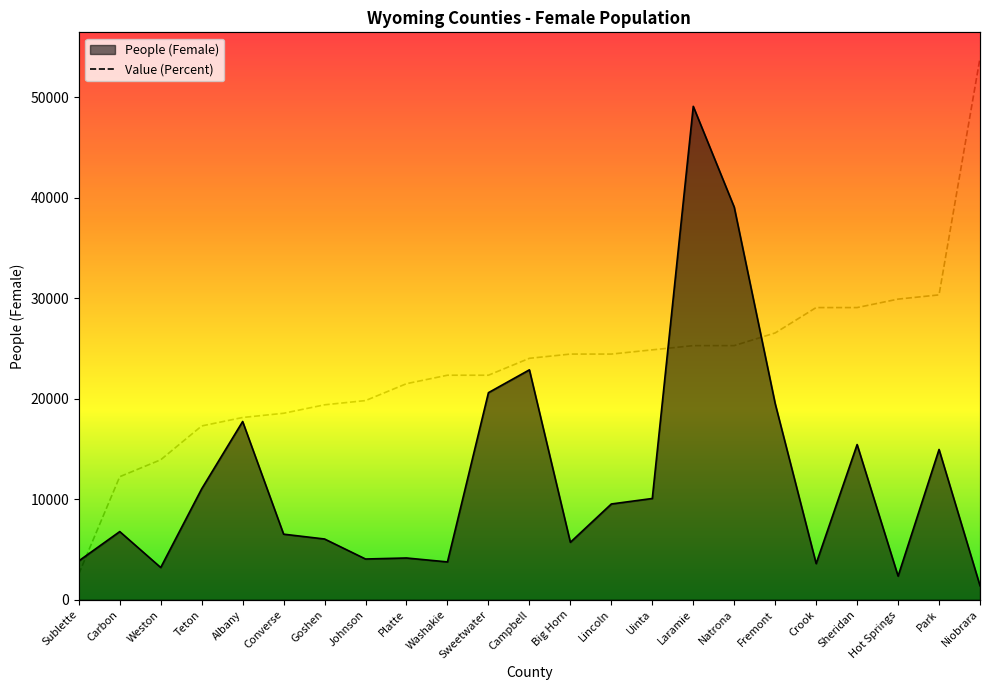

The Value (Percent) series shows 7343.8 at Park. True or false?

False